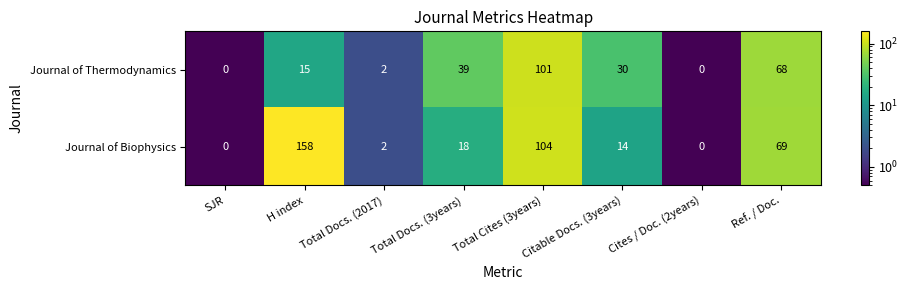

Is the value of Journal of Thermodynamics at Citable Docs. (3years) greater than the value of Journal of Biophysics at Total Cites (3years)?

No